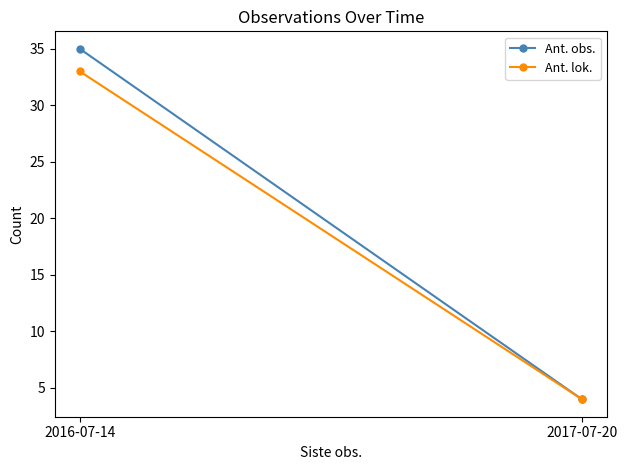

Rank the series by their maximum value, from highest to lowest.

Ant. obs., Ant. lok.